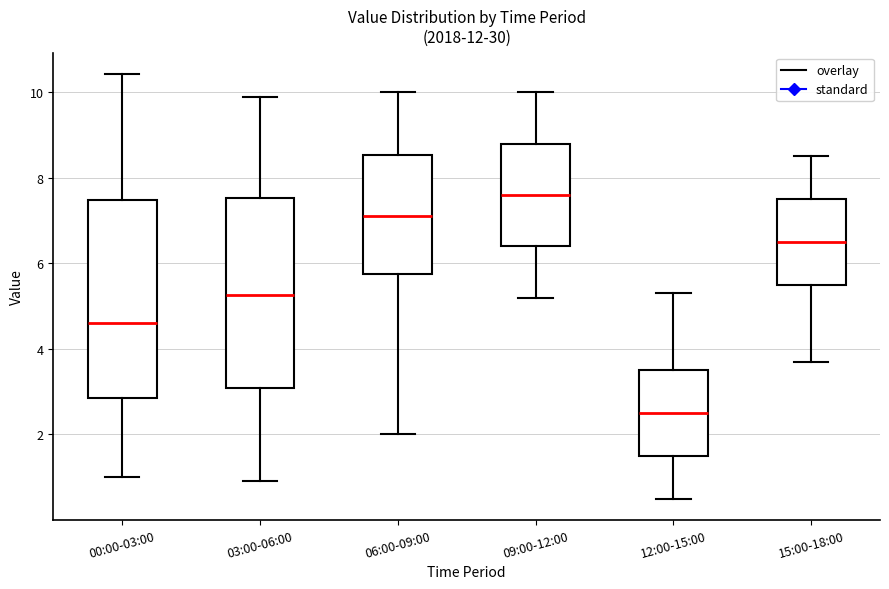

Reading left to right, transcribe this box plot: for each box, give where its median line is, the range the box spans, and where its two whiskers end, as read against the y-axis. The values are not printed on the chart, so give them approximately, as read against the axis.

00:00-03:00: median 4.6, box 2.8 to 7.4, whiskers 1.0 to 10.4
03:00-06:00: median 5.2, box 3.0 to 7.6, whiskers 1.0 to 10.0
06:00-09:00: median 7.2, box 5.8 to 8.6, whiskers 2.0 to 10.0
09:00-12:00: median 7.6, box 6.4 to 8.8, whiskers 5.2 to 10.0
12:00-15:00: median 2.6, box 1.6 to 3.6, whiskers 0.6 to 5.4
15:00-18:00: median 6.6, box 5.6 to 7.6, whiskers 3.8 to 8.6